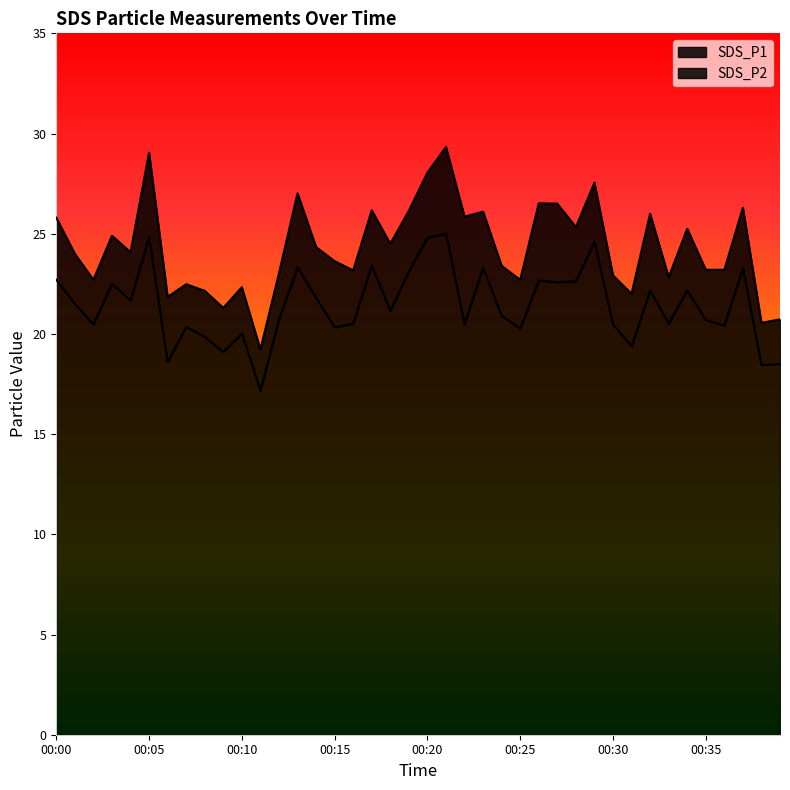

What are all the series names shown in the legend?

SDS_P1, SDS_P2